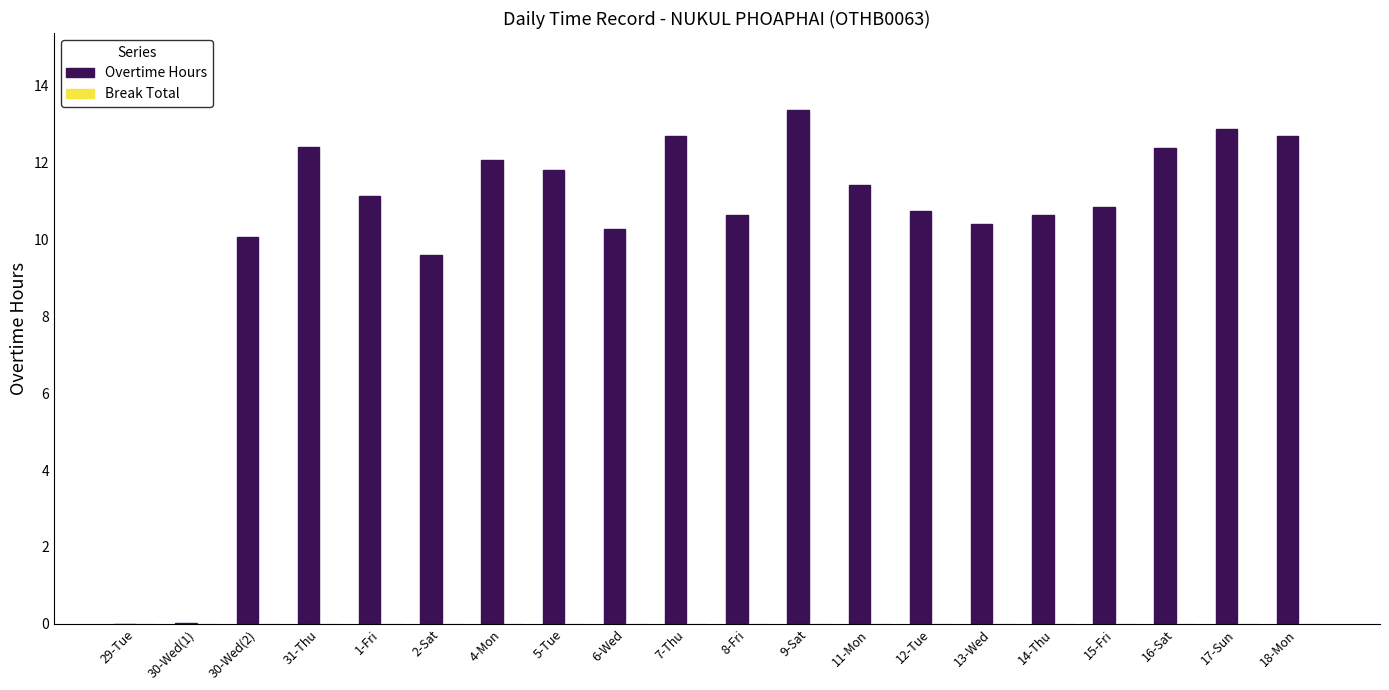

Between 6-Wed and 9-Sat, which is larger?

9-Sat